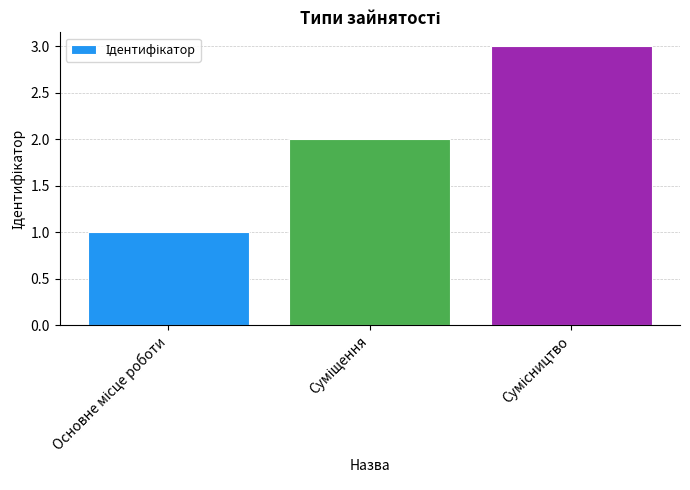

How many series are shown in this chart?

1